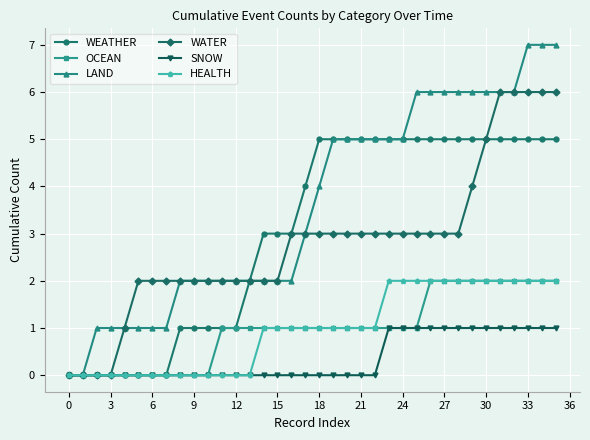

Which series has the widest spread of values?

LAND